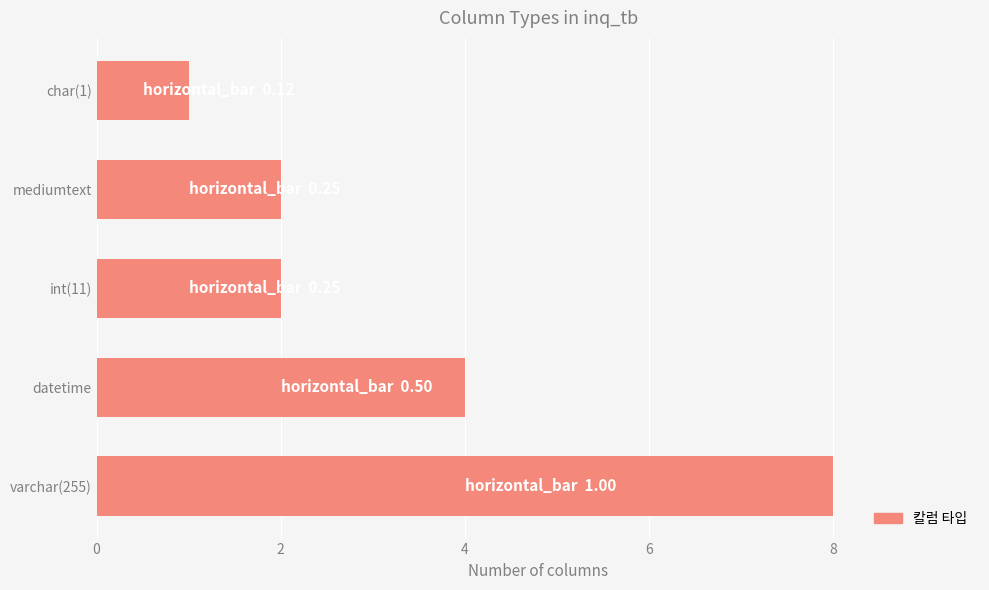

What is the average value?

3